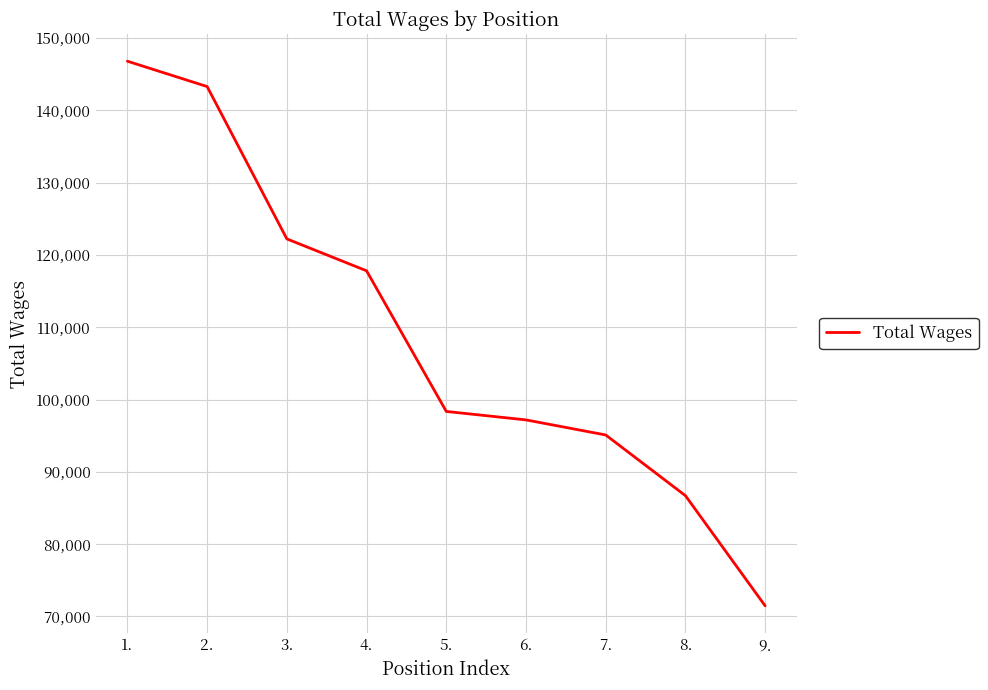

Rank the categories by value from lowest to highest.

9., 8., 7., 6., 5., 4., 3., 2., 1.